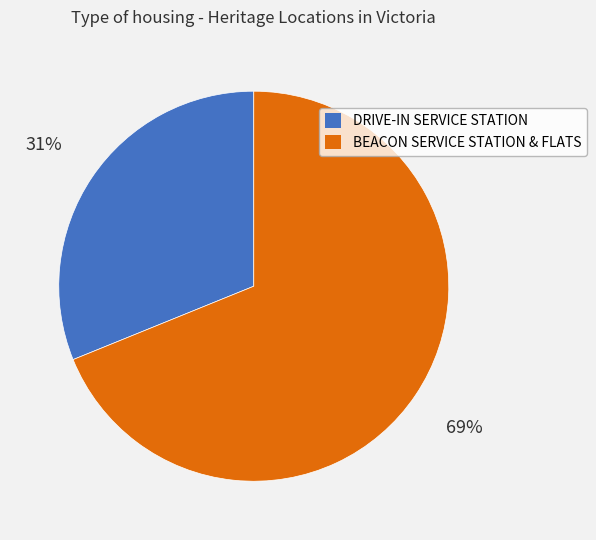

Does DRIVE-IN SERVICE STATION represent more than half of the total?

No